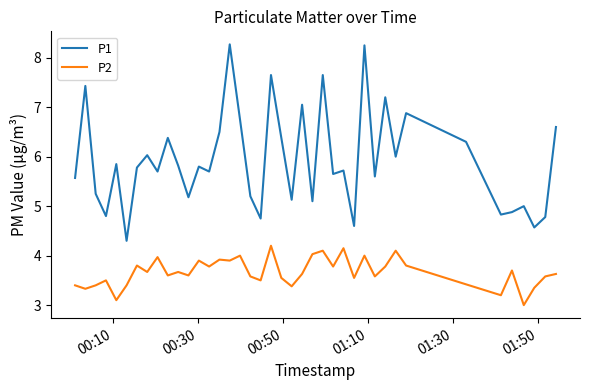

What is the maximum value for P2?

4.2